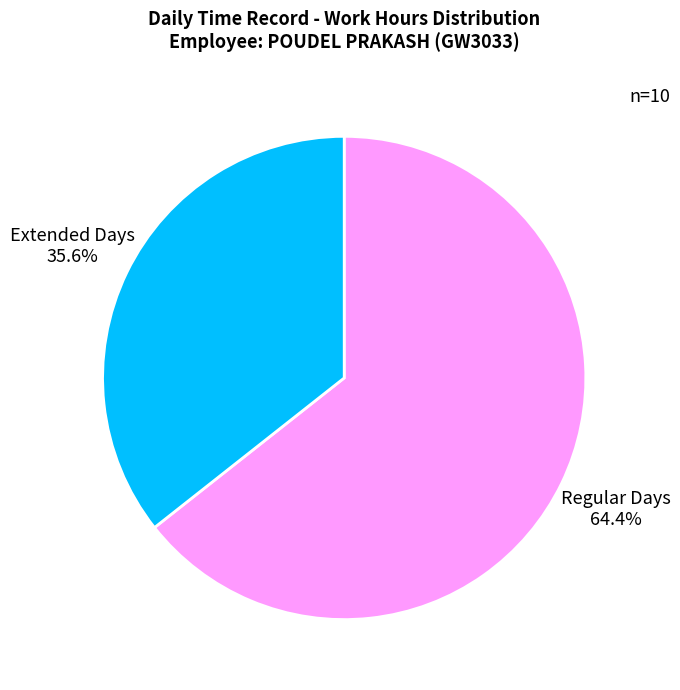

Rank the categories by value from highest to lowest.

Regular Days, Extended Days